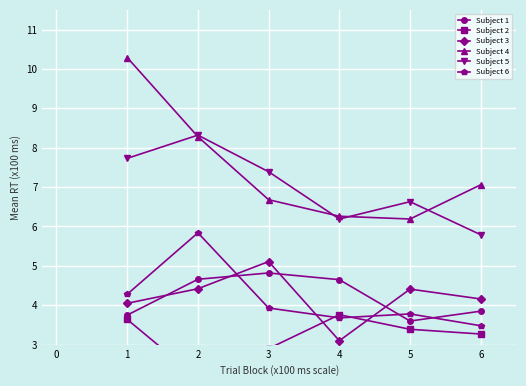

Is it true that Subject 5 equals 2.6 at 3?

False